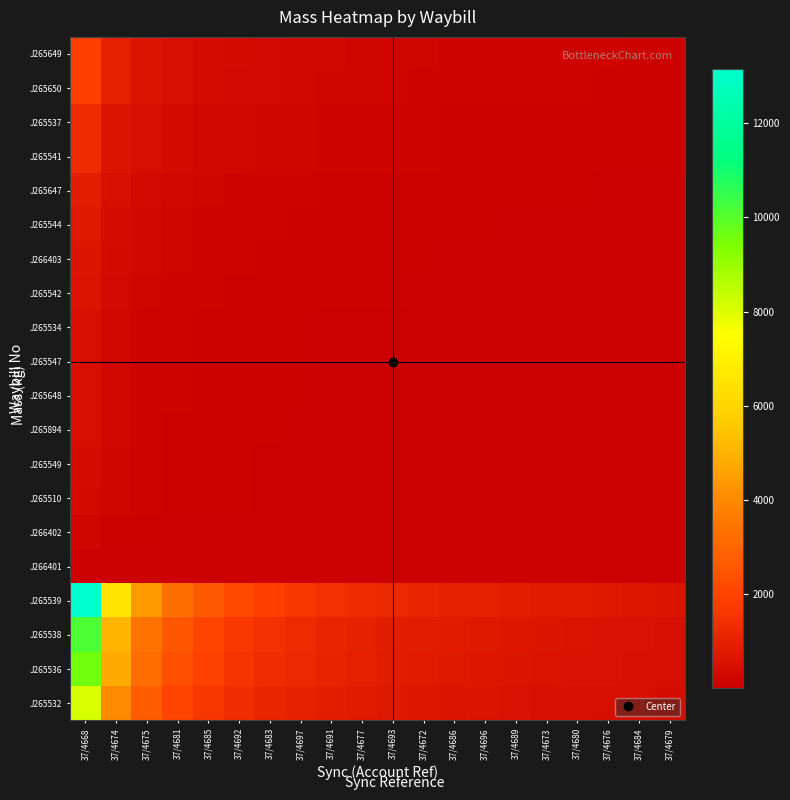

Count the number of data series in this chart.

20